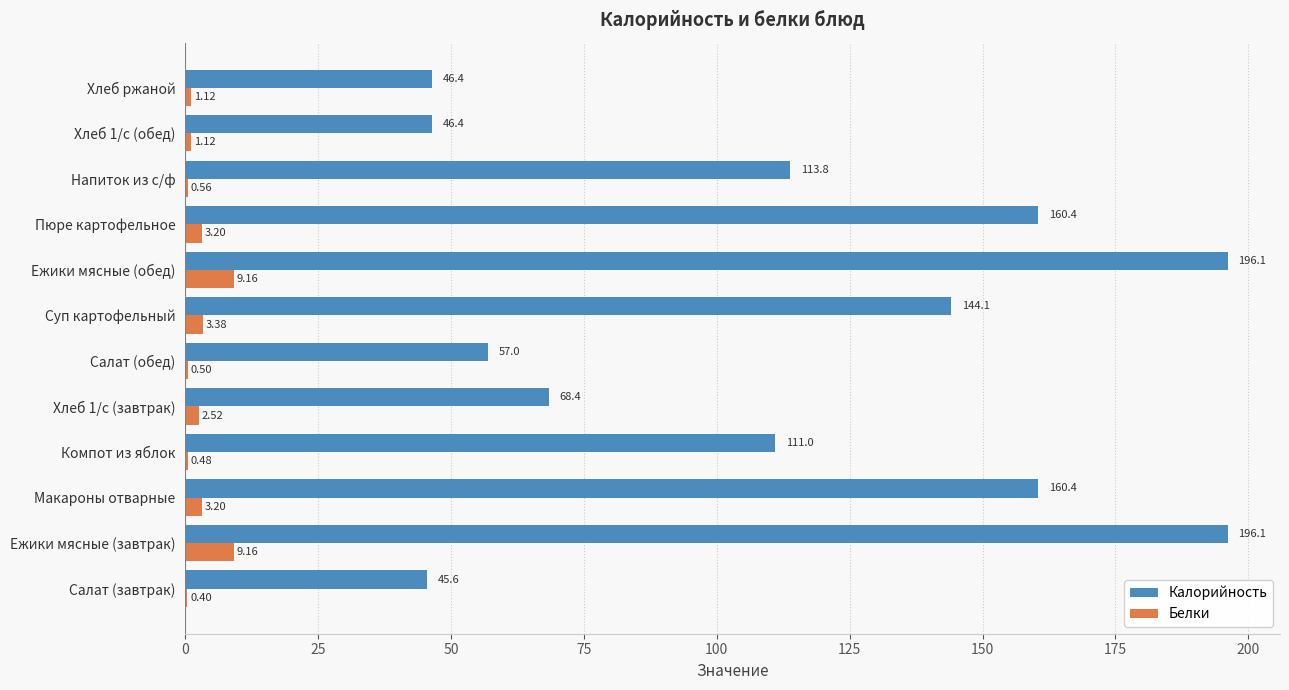

What is the sum of the Калорийность values at Салат (обед) and Суп картофельный?

201.1